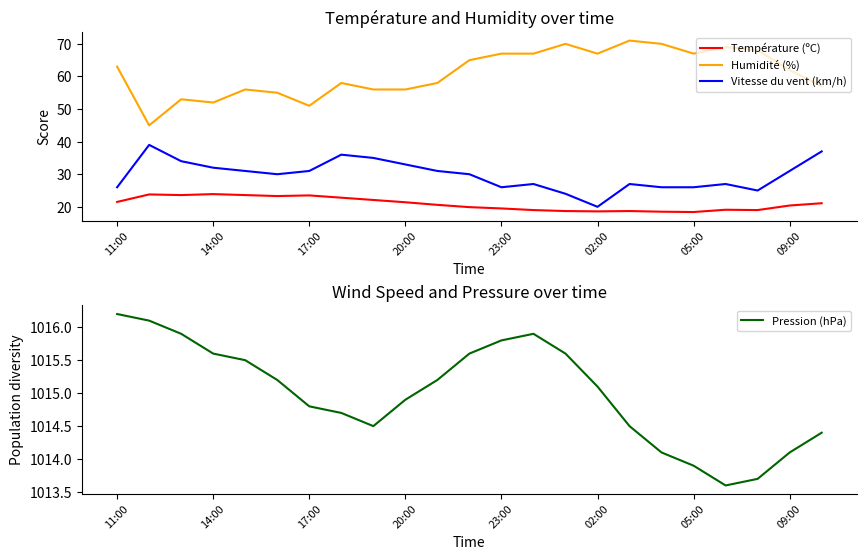

What are all the series names shown in the legend?

Température (ºC), Humidité (%), Vitesse du vent (km/h), Pression (hPa)